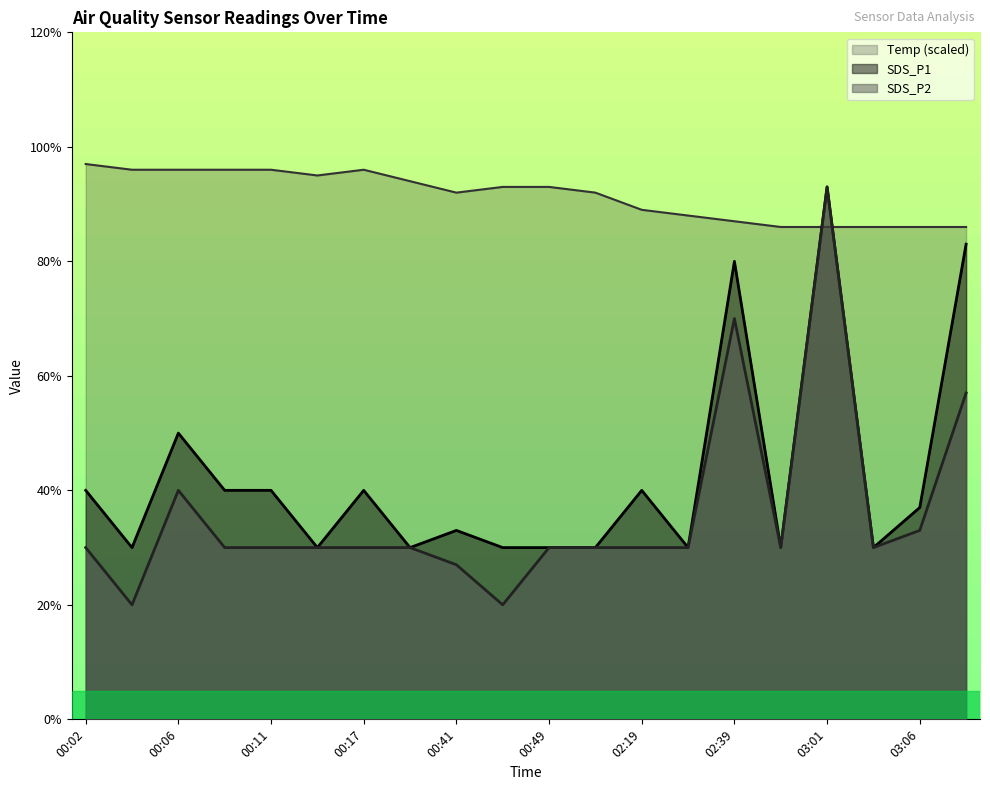

Which label corresponds to the smallest value in the chart?

00:04